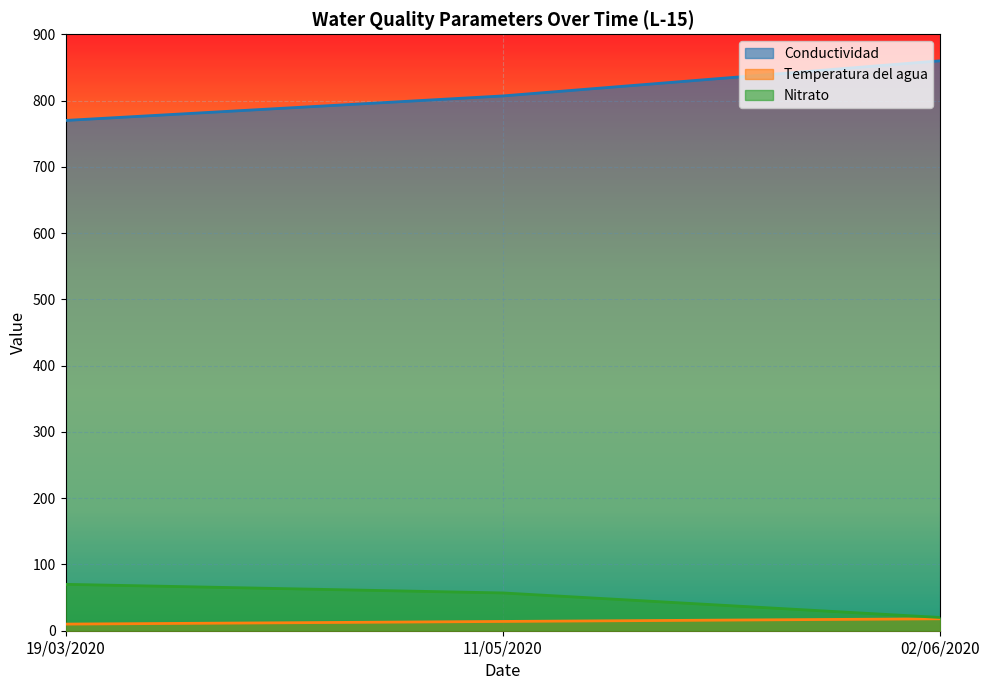

Which has a higher value, 11/05/2020 or 19/03/2020?

11/05/2020